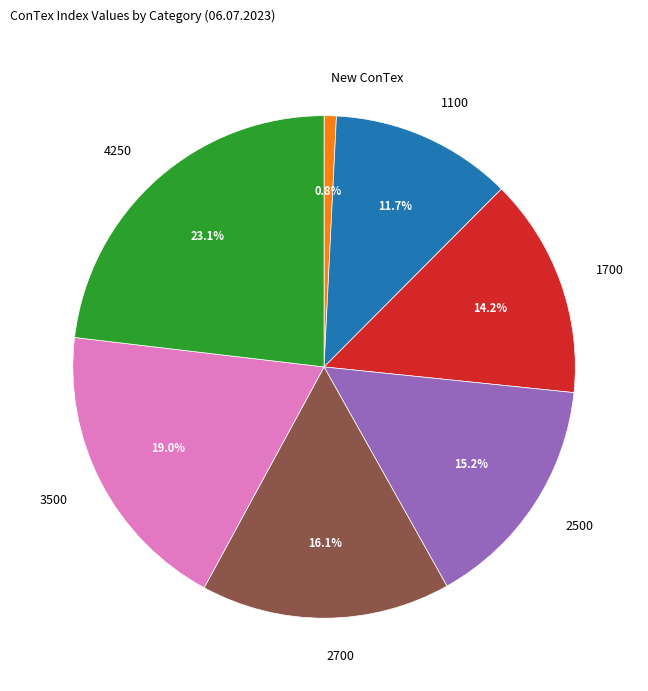

Count the number of slices in the pie.

7